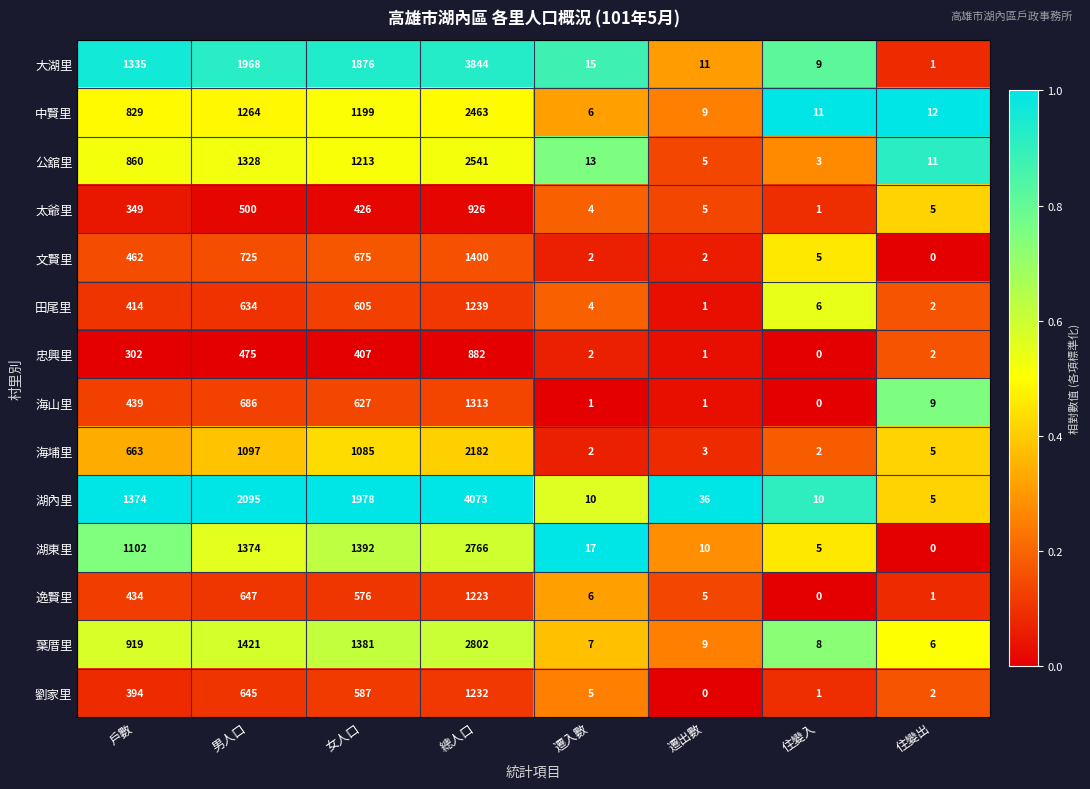

Which series has the largest range (max minus min)?

湖內里